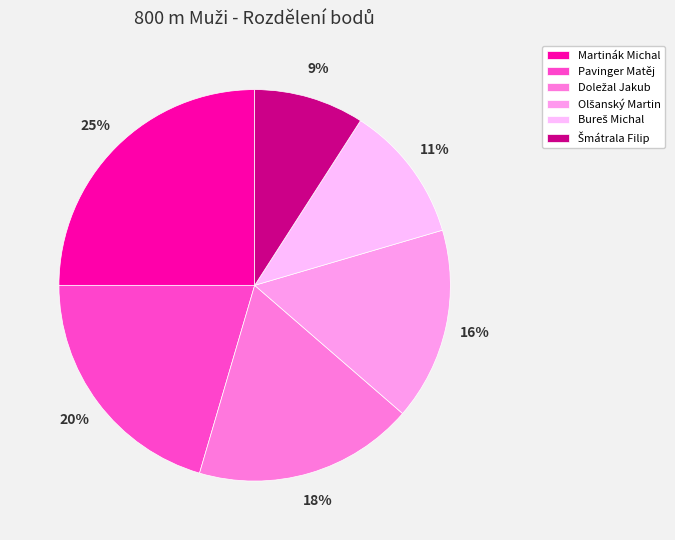

Which category has the biggest portion of the pie?

Martinák Michal